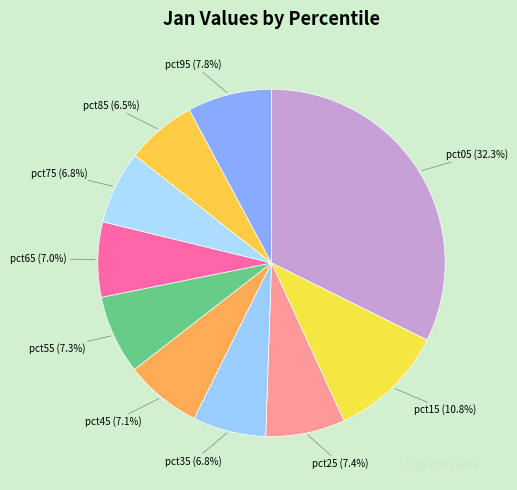

Is there any slice that represents more than half of the pie?

No